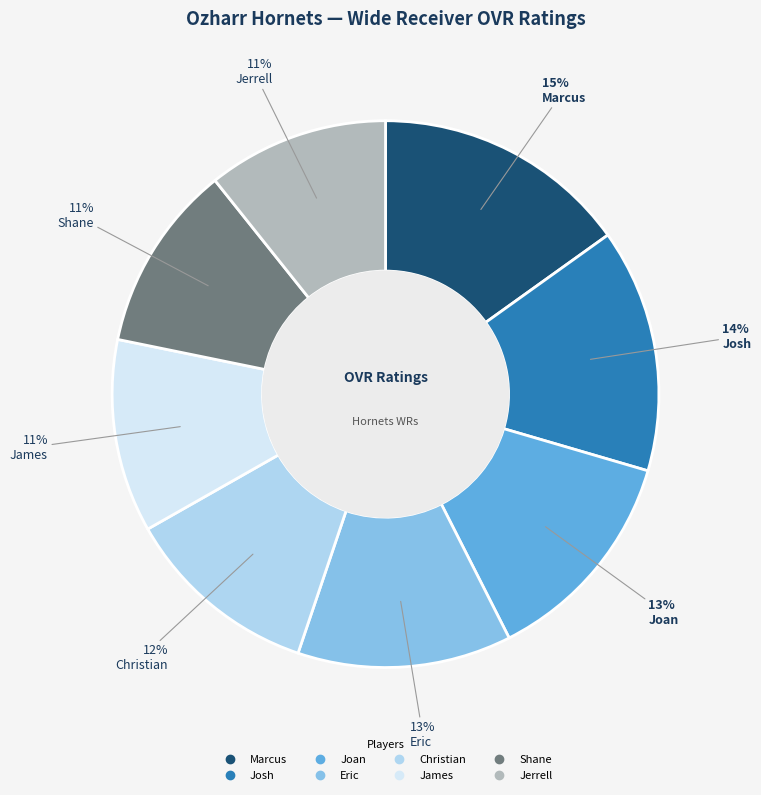

To the nearest percent, what is the average slice percentage?

12%